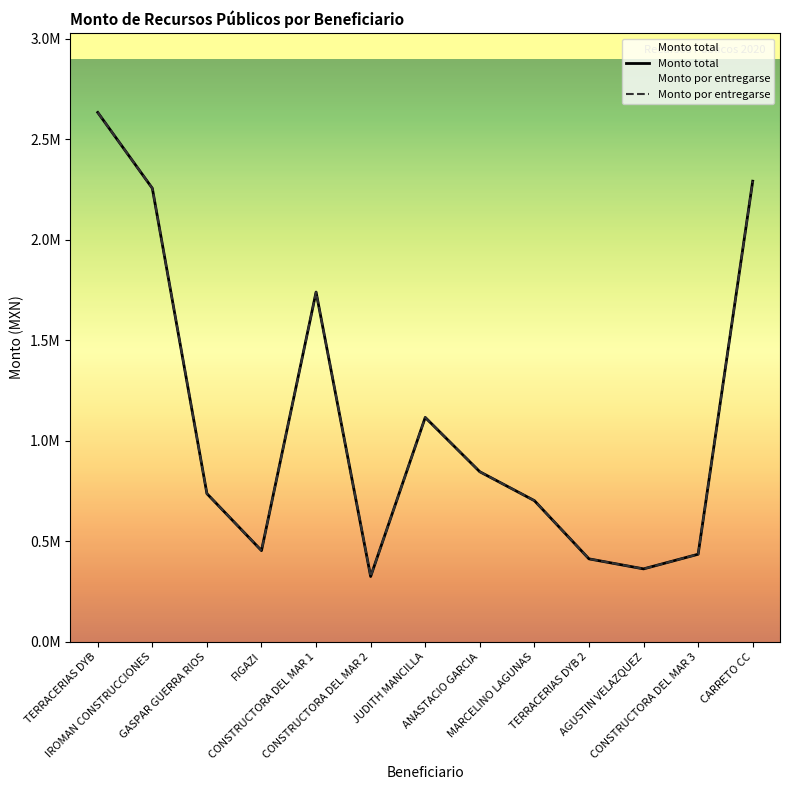

True or false: Monto por entregarse and Monto total intersect in this chart.

False